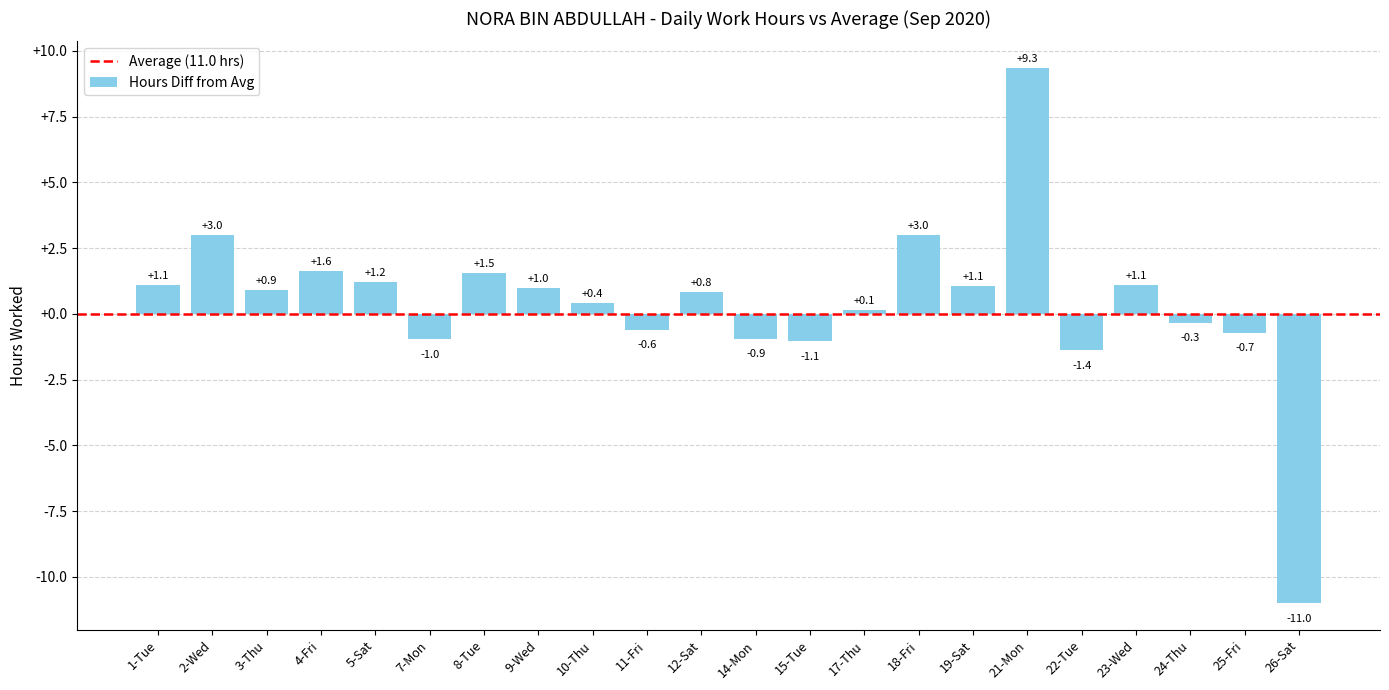

The chart shows a value of 4.3 at 18-Fri. True or false?

False